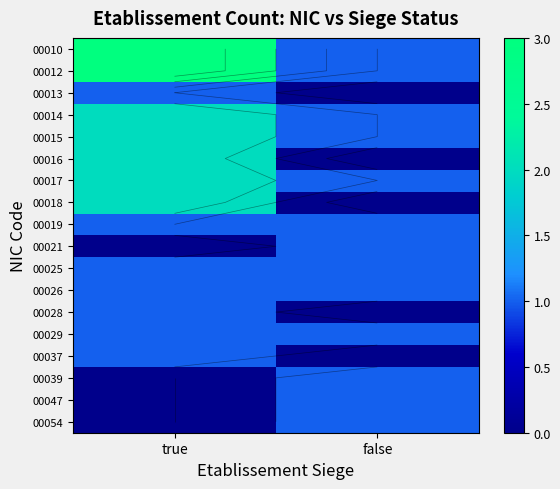

Where is 00039 nearest to the value 0?

true